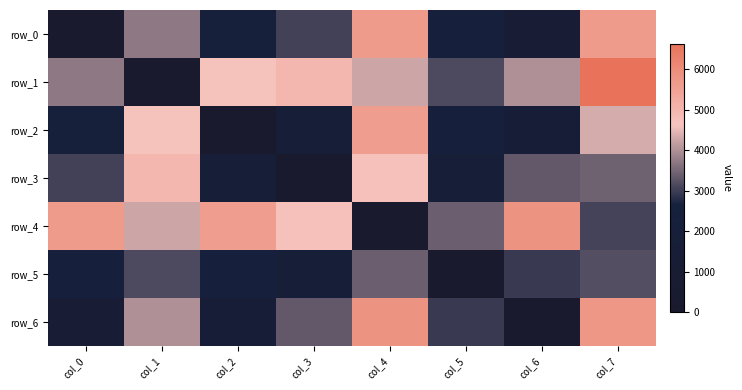

What is the sum of all row_6 values?

24546